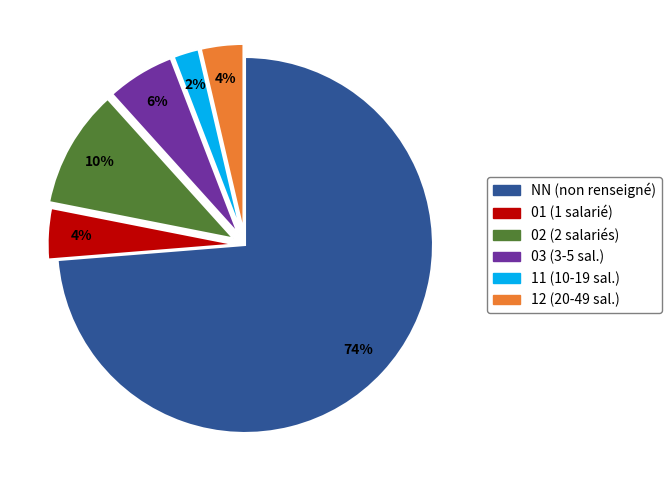

The 12 slice represents 4% of the pie. True or false?

True